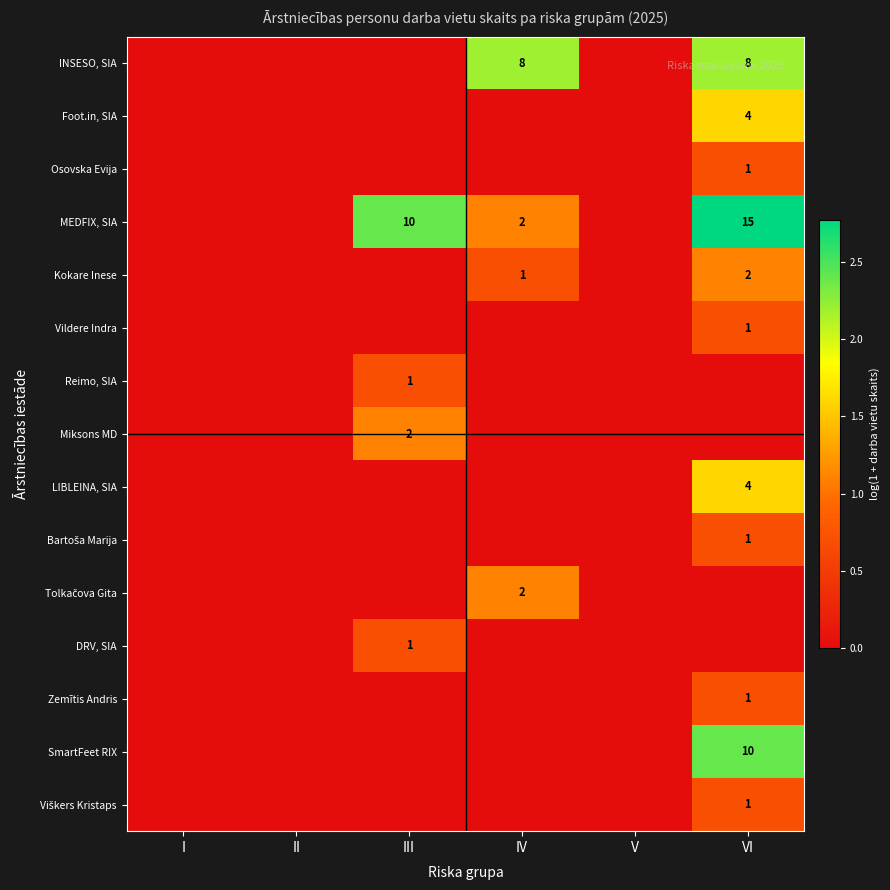

The INSESO, SIA series shows 8 at IV. True or false?

True